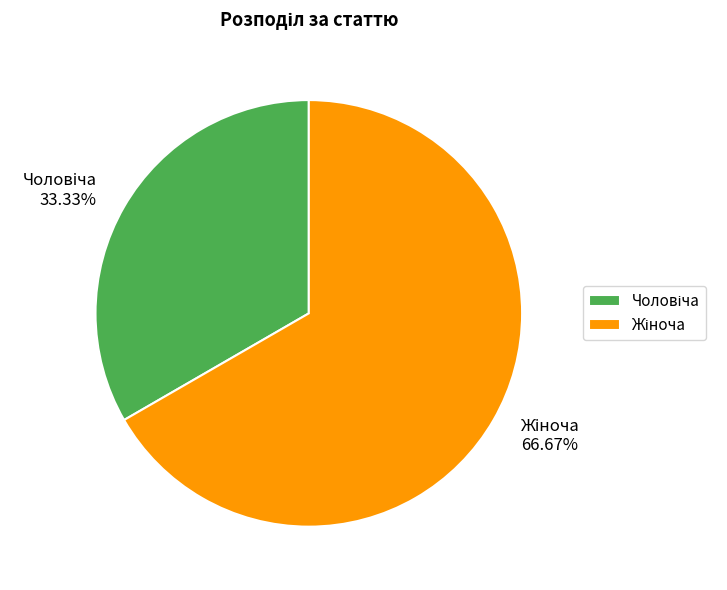

Is there a majority slice in this chart?

Yes